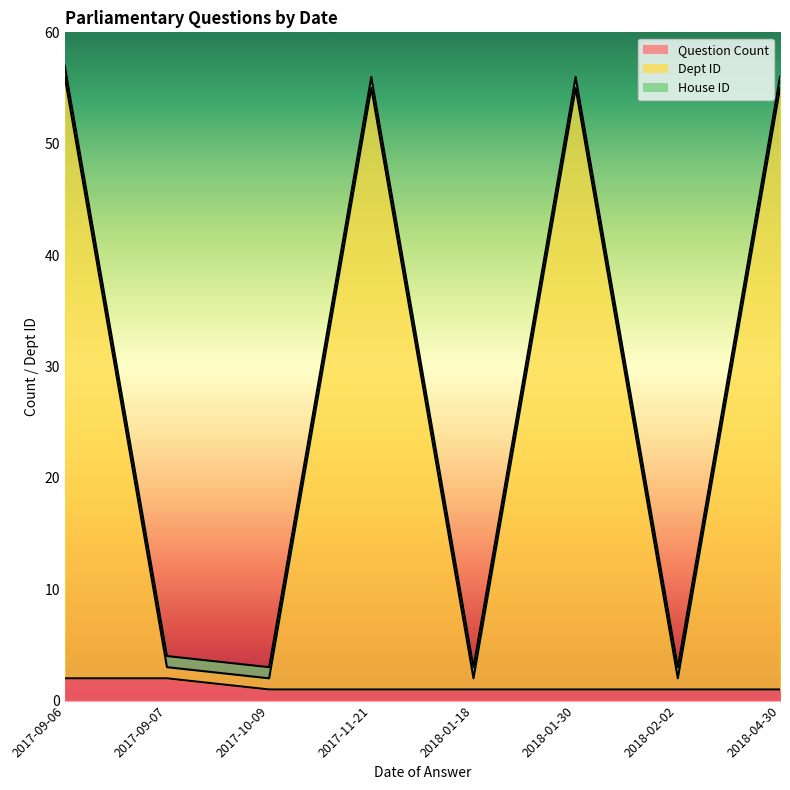

What position from the left is 2017-09-07?

2